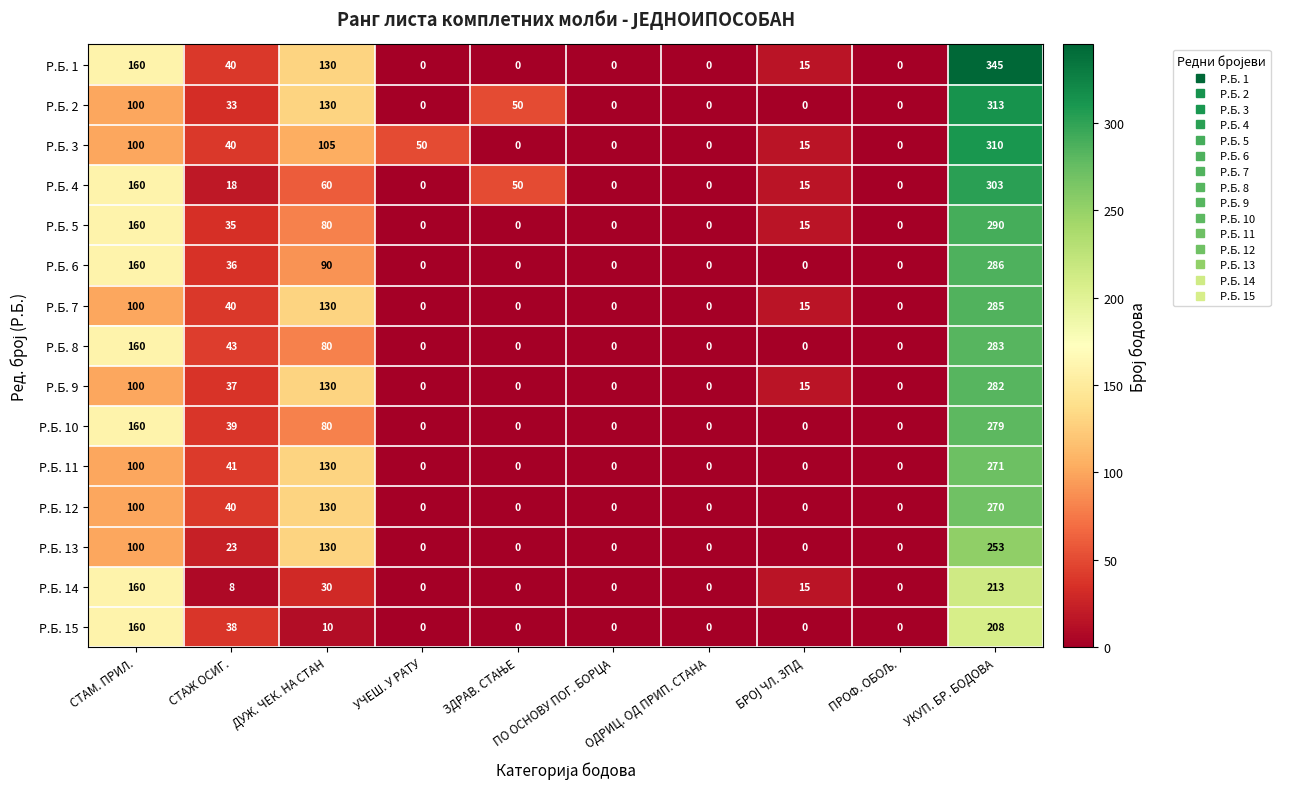

At which label is Р.Б. 6 closest to 143?

СТАМ. ПРИЛ.